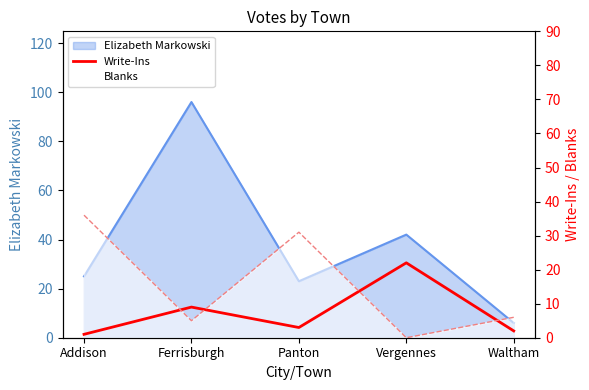

What is the label of the 4th point from the right?

Ferrisburgh